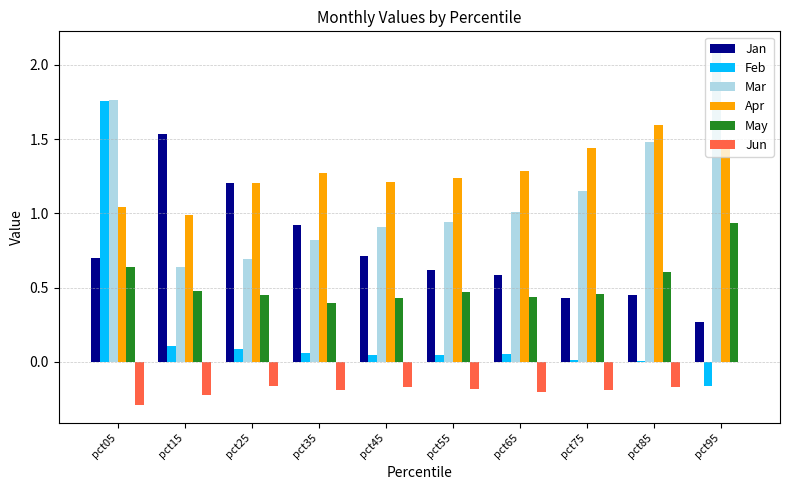

Is the value of Mar at pct65 greater than the value of Jun at pct55?

Yes